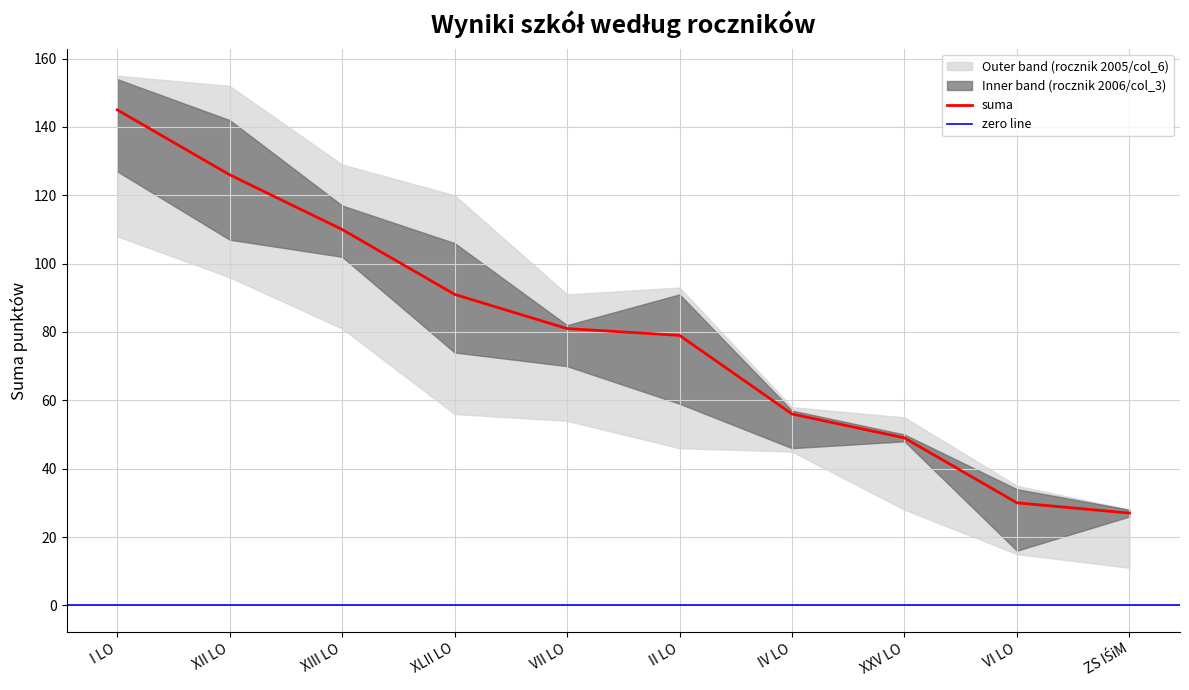

At which label does suma reach its peak?

I LO